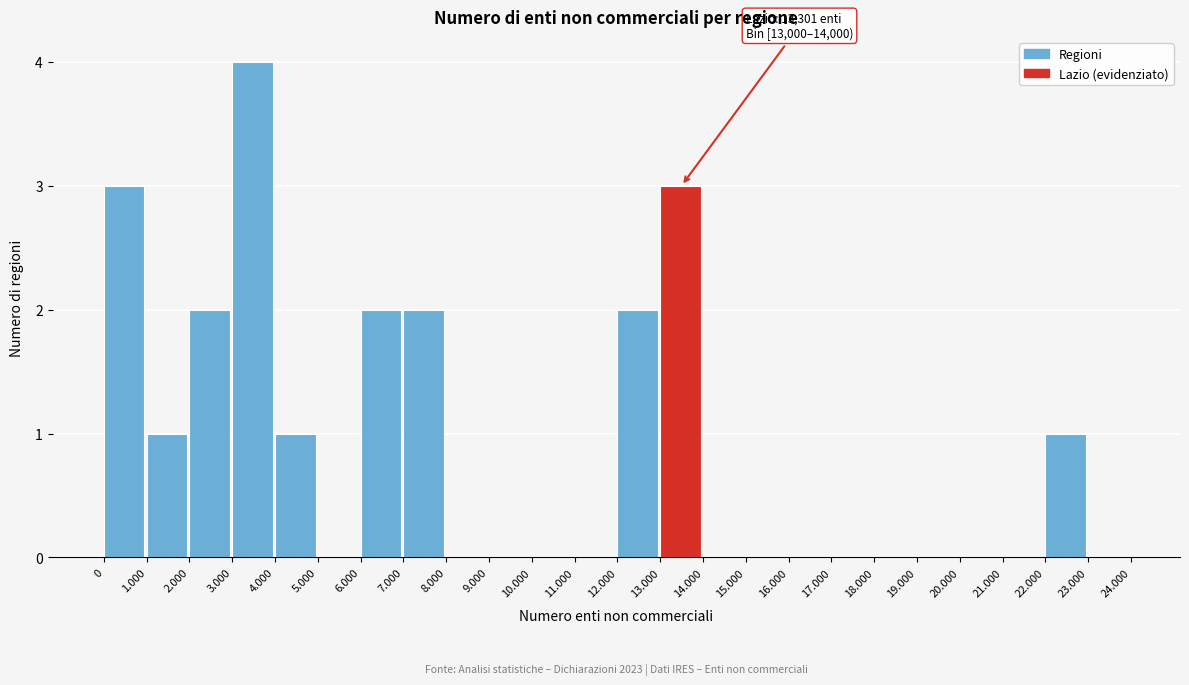

Reading right to left, transcribe all the data shown in this chart.

23.000=0	22.000=1	21.000=0	20.000=0	19.000=0	18.000=0	17.000=0	16.000=0	15.000=0	14.000=0	13.000=3	12.000=2	11.000=0	10.000=0	9.000=0	8.000=0	7.000=2	6.000=2	5.000=0	4.000=1	3.000=4	2.000=2	1.000=1	0=3